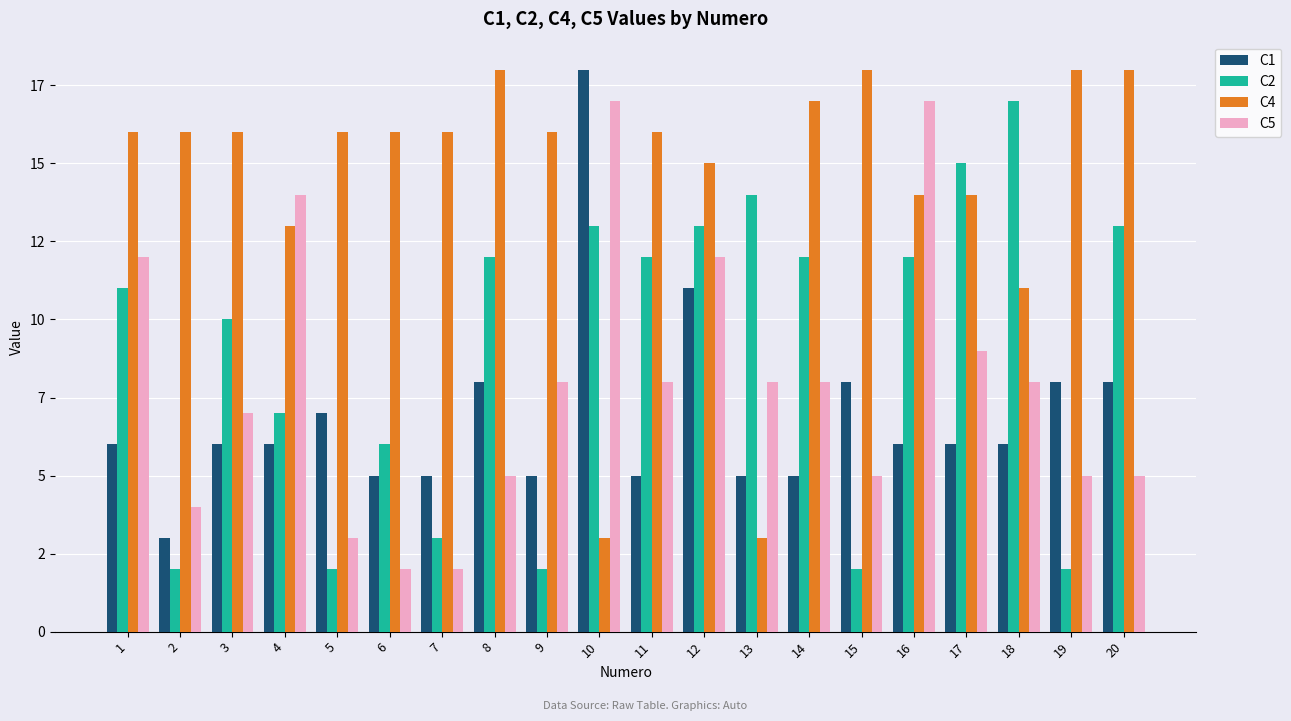

Which series changed the most between 2 and 7?

C1